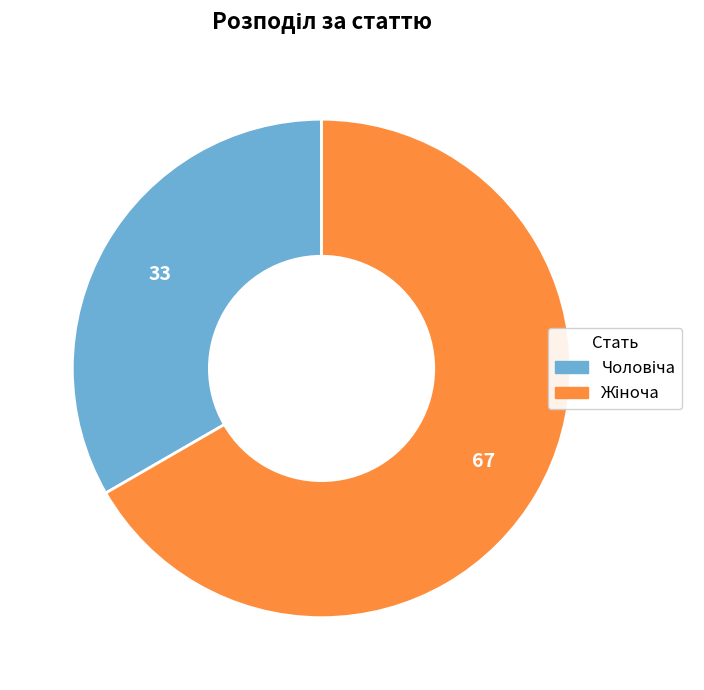

Count the number of slices in the pie.

2